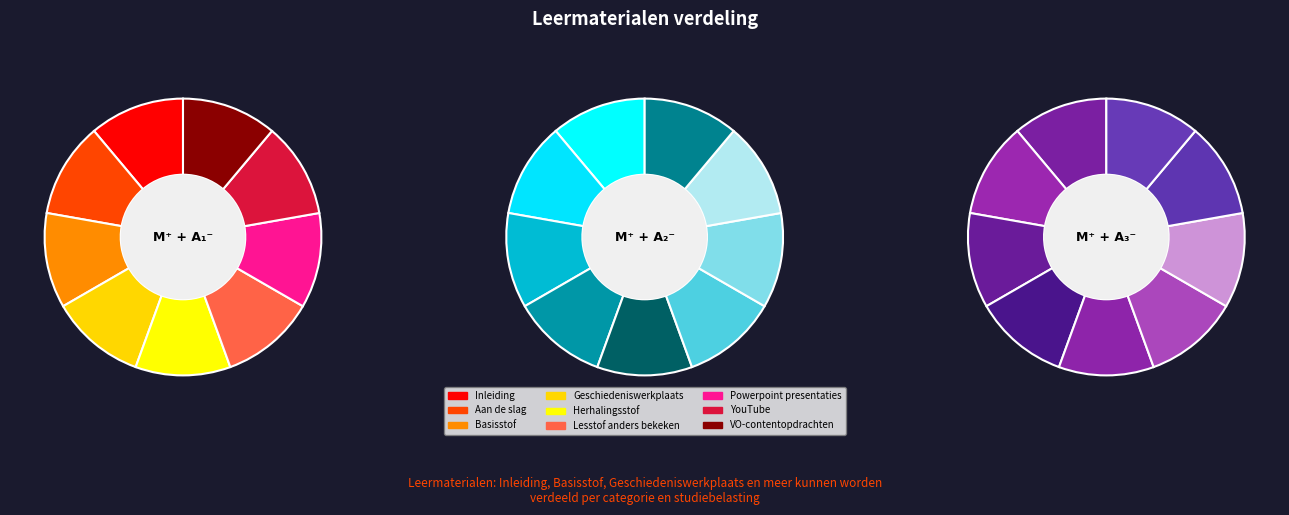

Does Aan de slag represent more than half of the total?

No